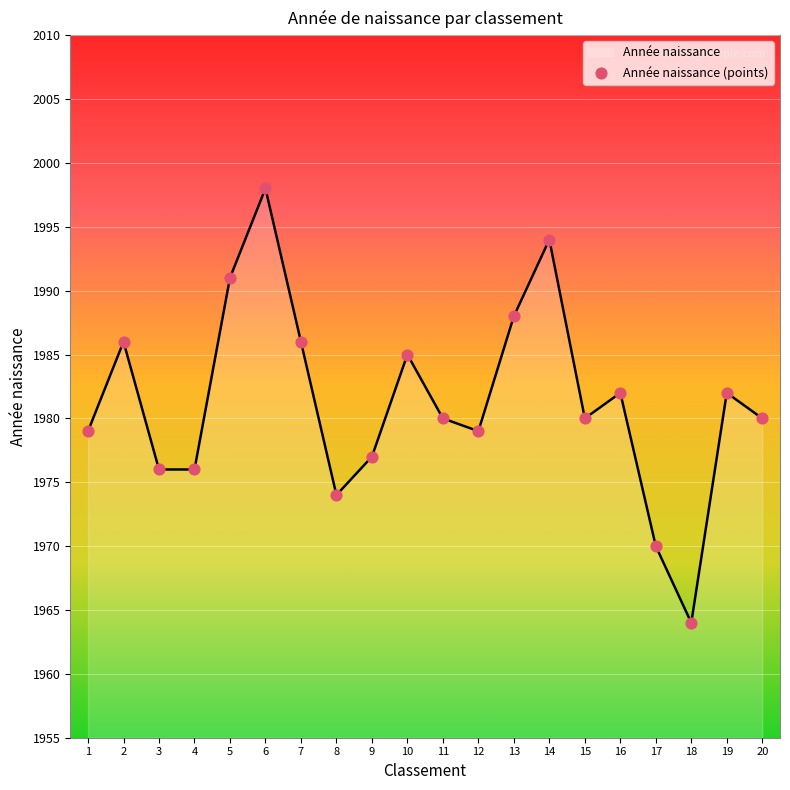

What is the change in value from 2 to 17?

-16